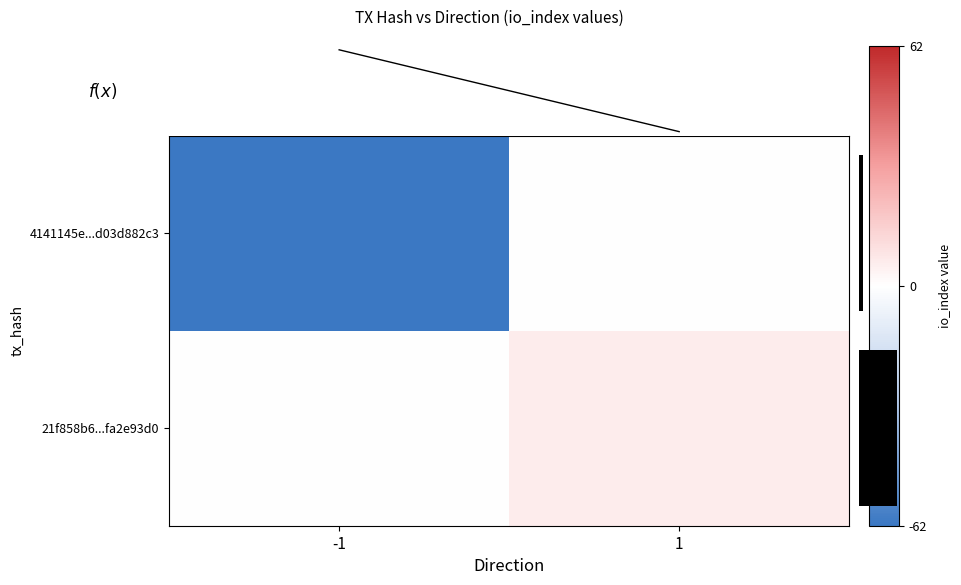

True or false: importance has a value of 6 at 1.

True